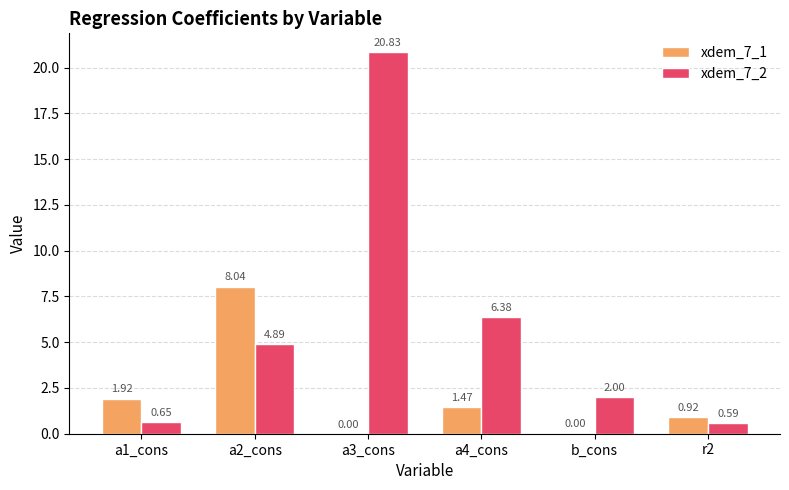

At which category is the sum across all series the highest?

a3_cons